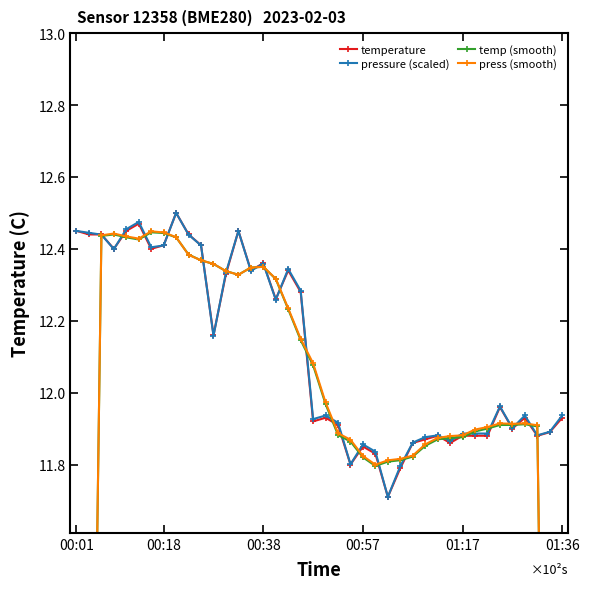

True or false: temperature has a value of 8.1 at 01:36.

False